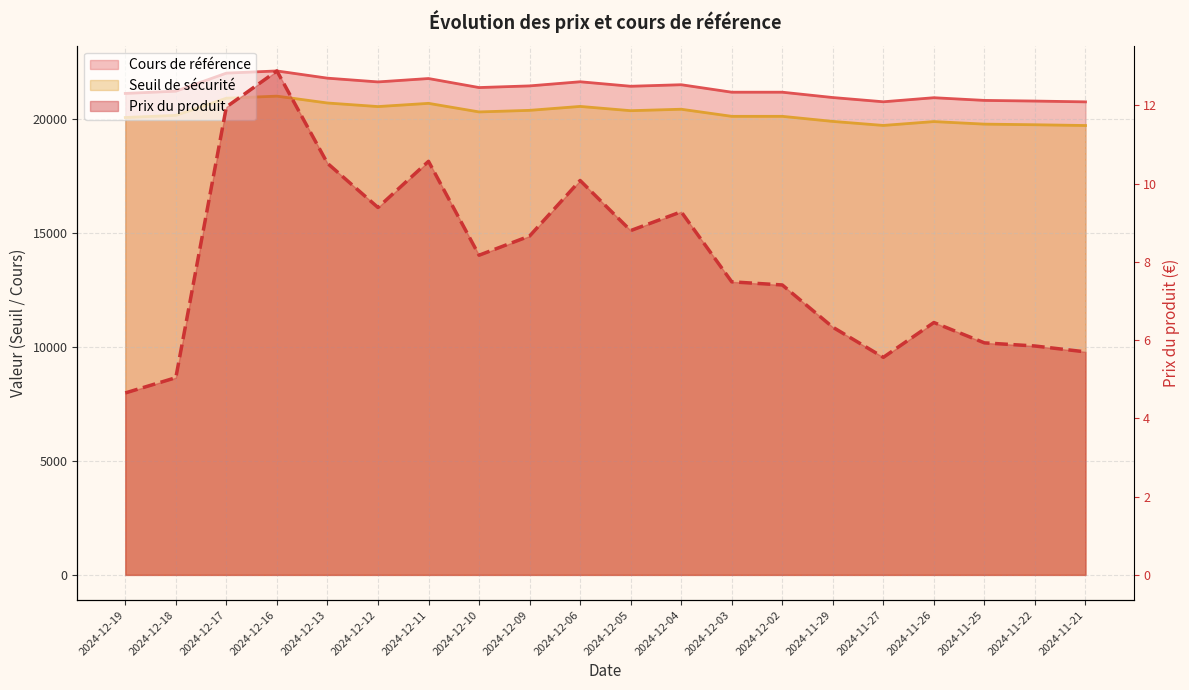

Which category has the lowest value in the Cours de référence series?

2024-11-21